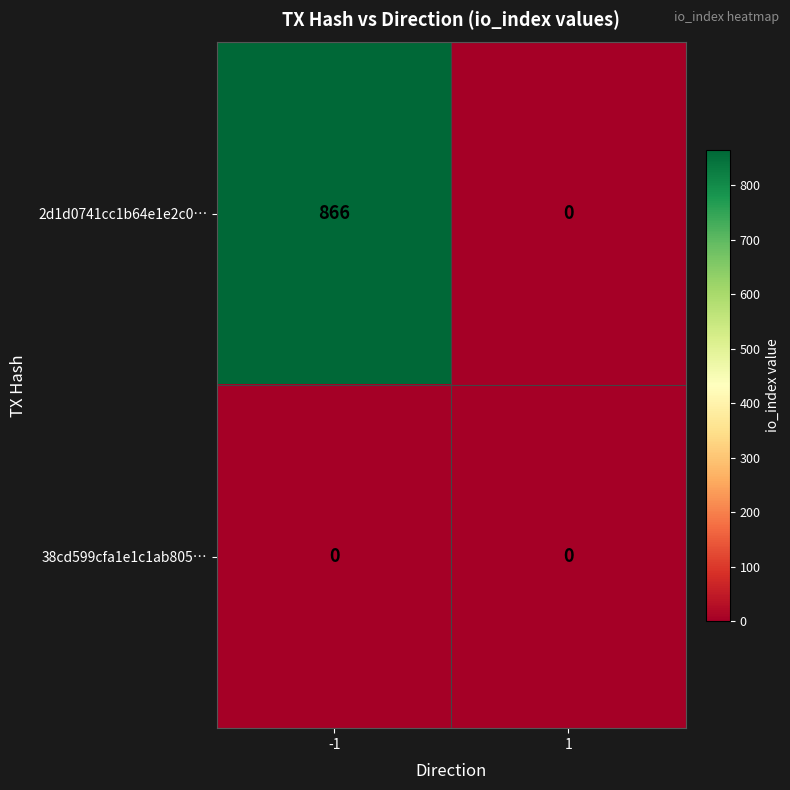

List the series in order of their overall mean, highest first.

2d1d0741cc1b64e1e2c0…, 38cd599cfa1e1c1ab805…